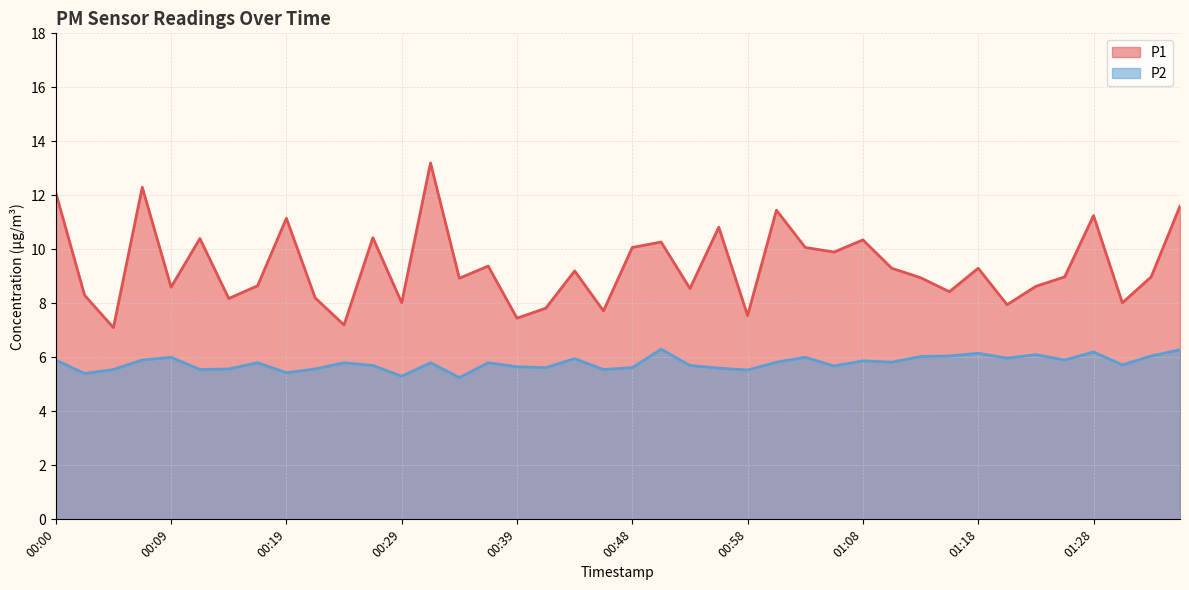

Is it true that P1 equals 7.5 at 00:58?

True